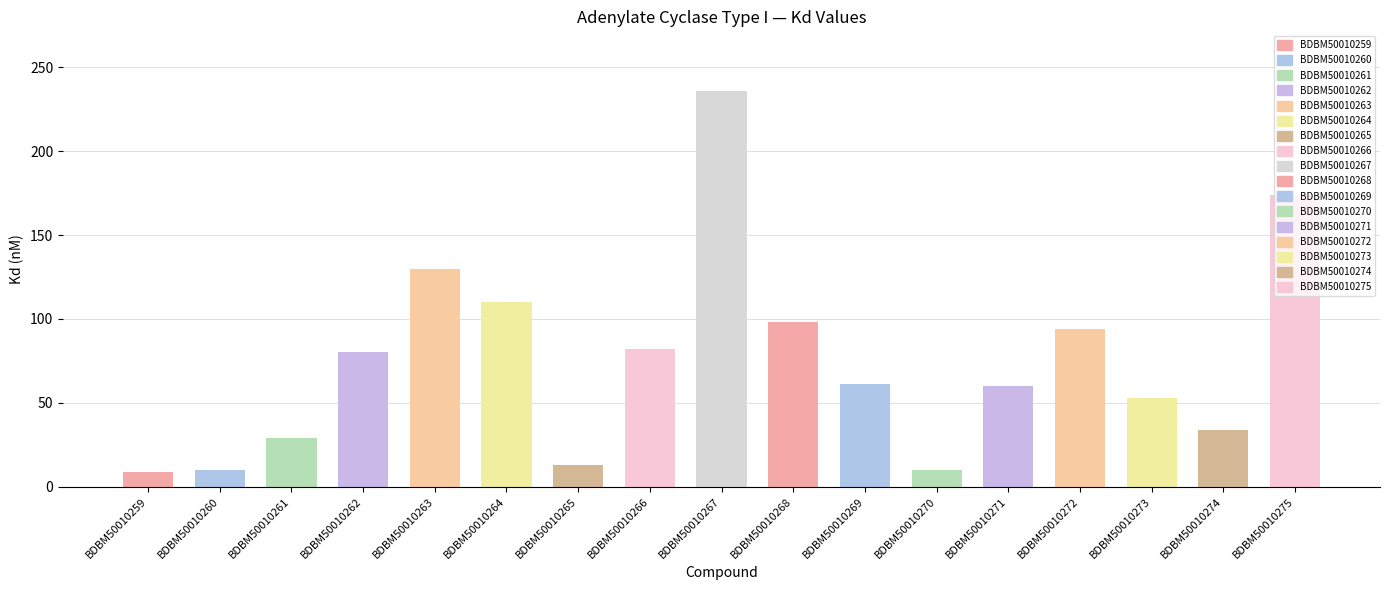

What is the minimum value shown in the chart?

9